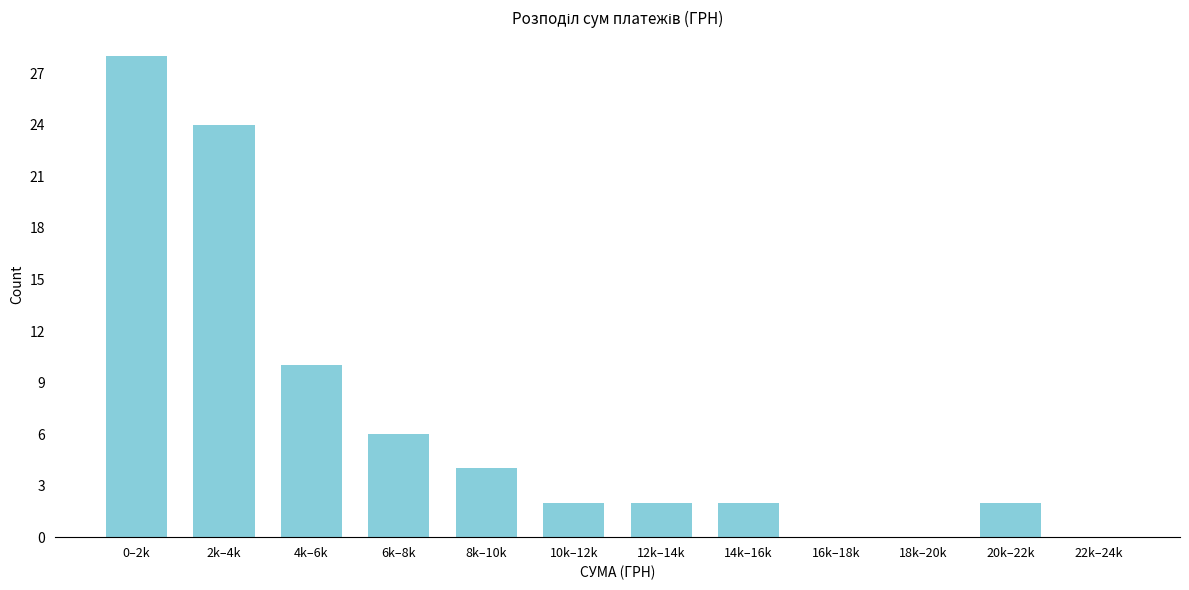

Reading left to right, transcribe all the data shown in this chart.

0–2k=28	2k–4k=24	4k–6k=10	6k–8k=6	8k–10k=4	10k–12k=2	12k–14k=2	14k–16k=2	16k–18k=0	18k–20k=0	20k–22k=2	22k–24k=0